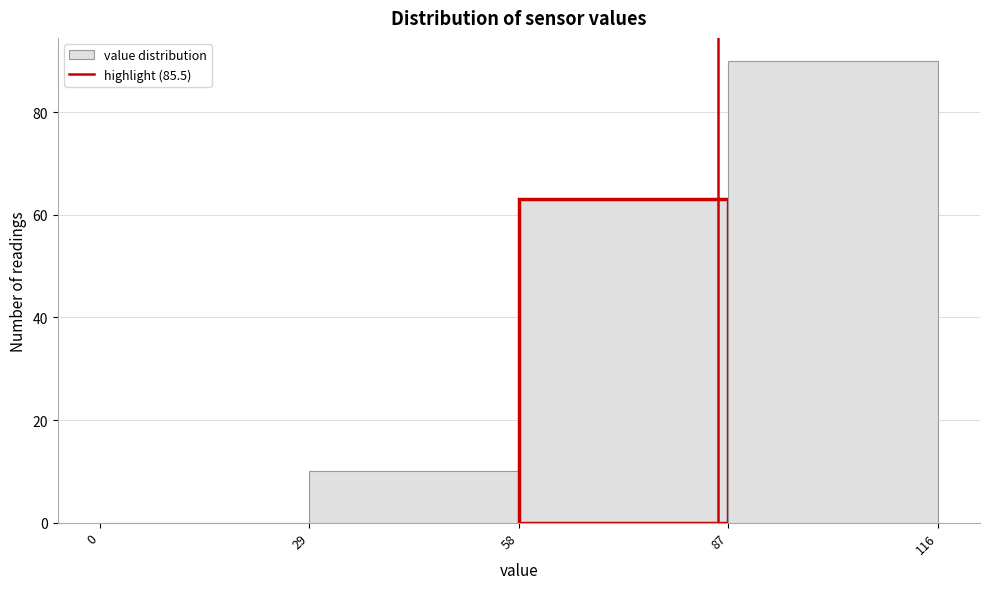

Reading left to right, list every bar in this chart as the range it spans on the x-axis followed by its height. The values are not printed on the chart, so give them approximately, as read against the axis.

0 to 29: 0
29 to 58: 10
58 to 87: 64
87 to 116: 90